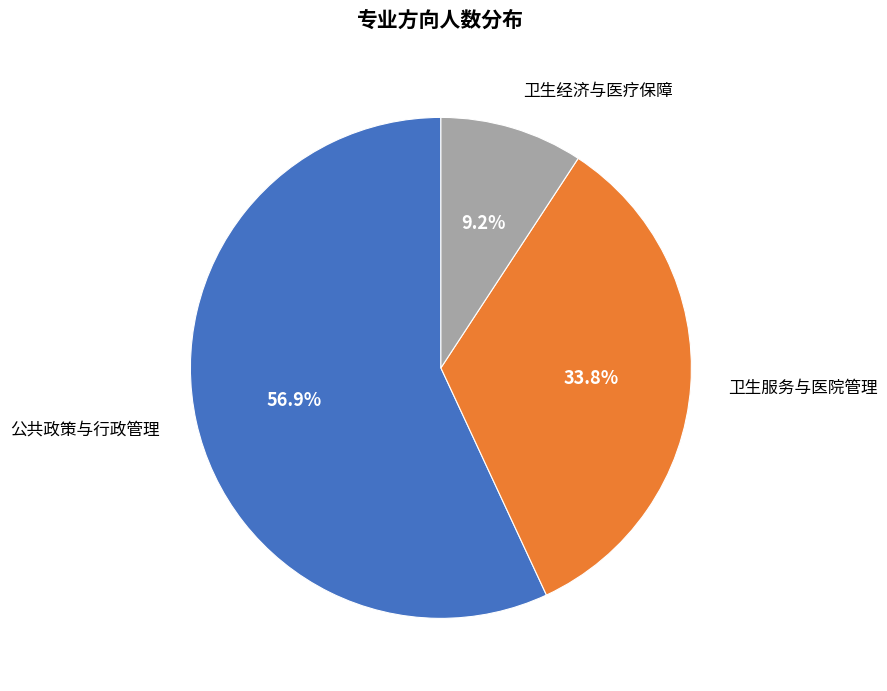

Is it true that 公共政策与行政管理 is 69% of the pie?

False